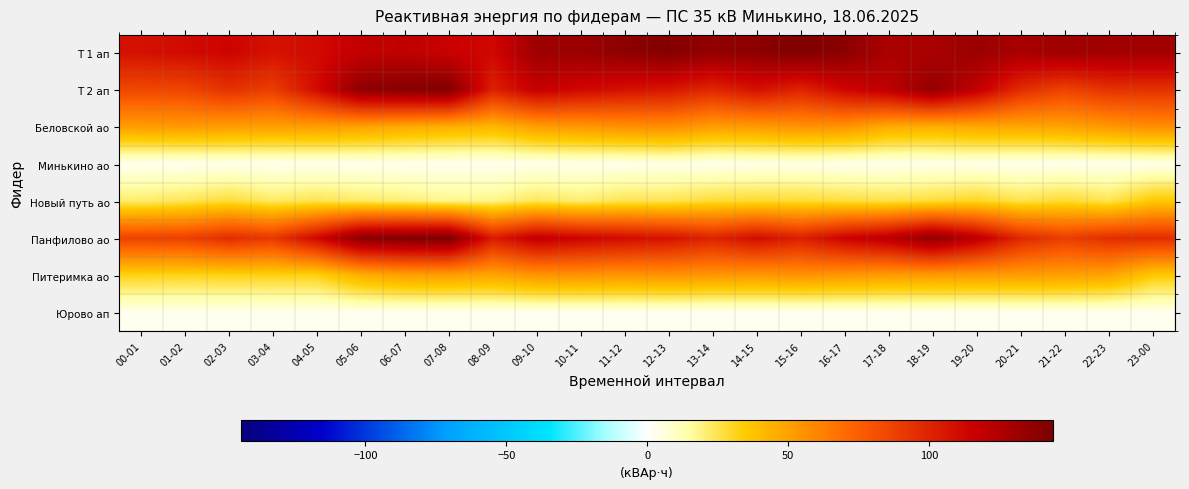

What is the maximum value shown in the chart?

144.0